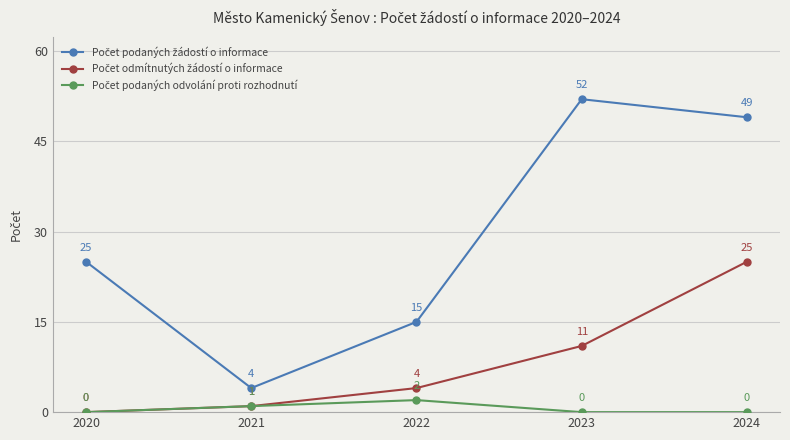

What is the total value across all series at 2024?

74